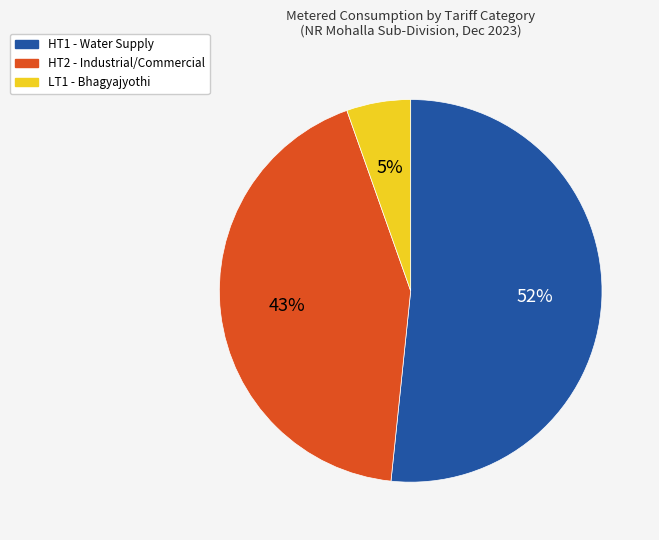

Count the number of slices in the pie.

3